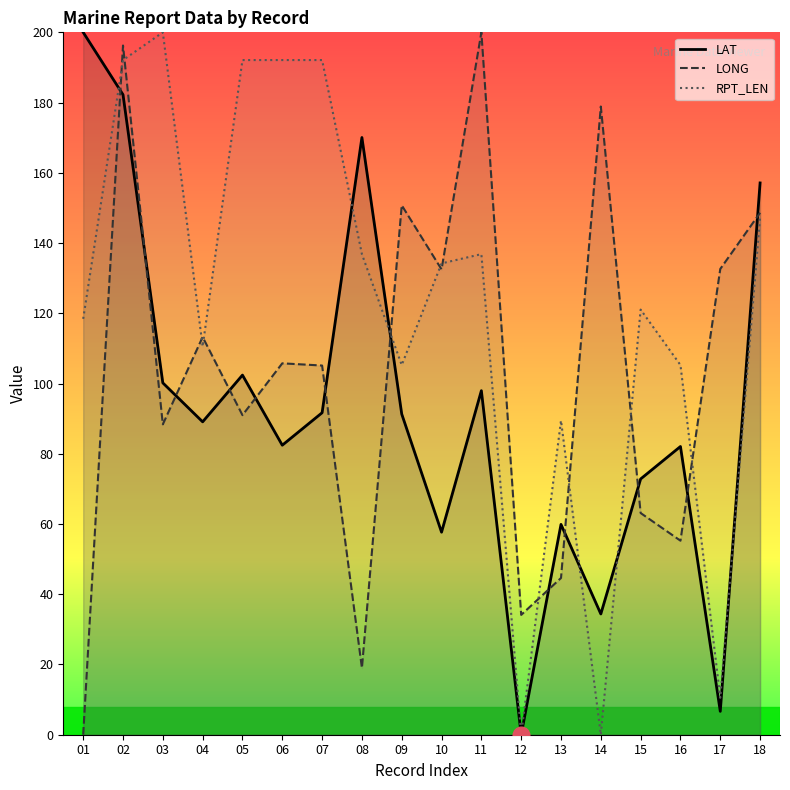

How many interior local peaks does the RPT_LEN series have?

4